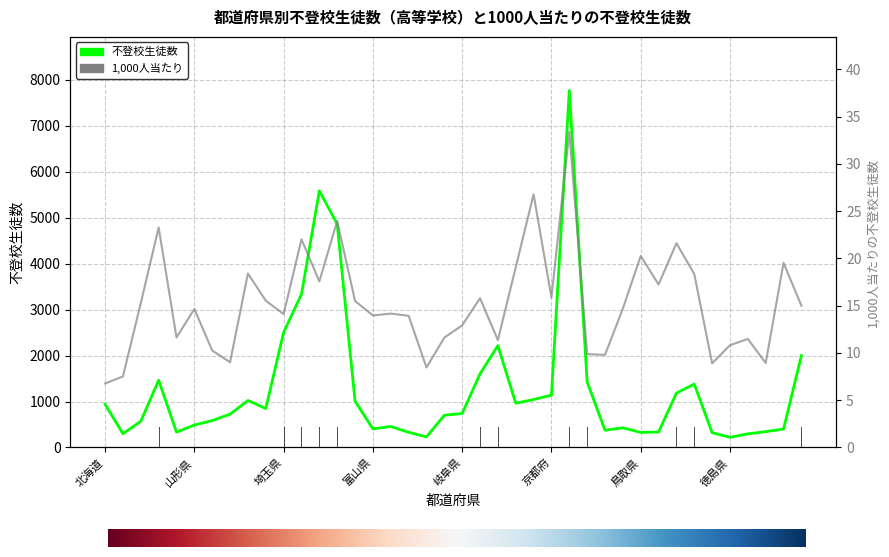

How many values in the 不登校生徒数 series exceed 740?

19